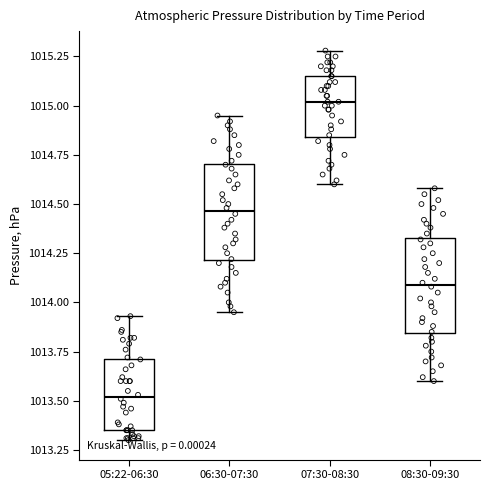

Where does the median line of the box for 07:30-08:30 sit on the y-axis? The values are not printed on the chart, so give them approximately, as read against the axis.

1015.00